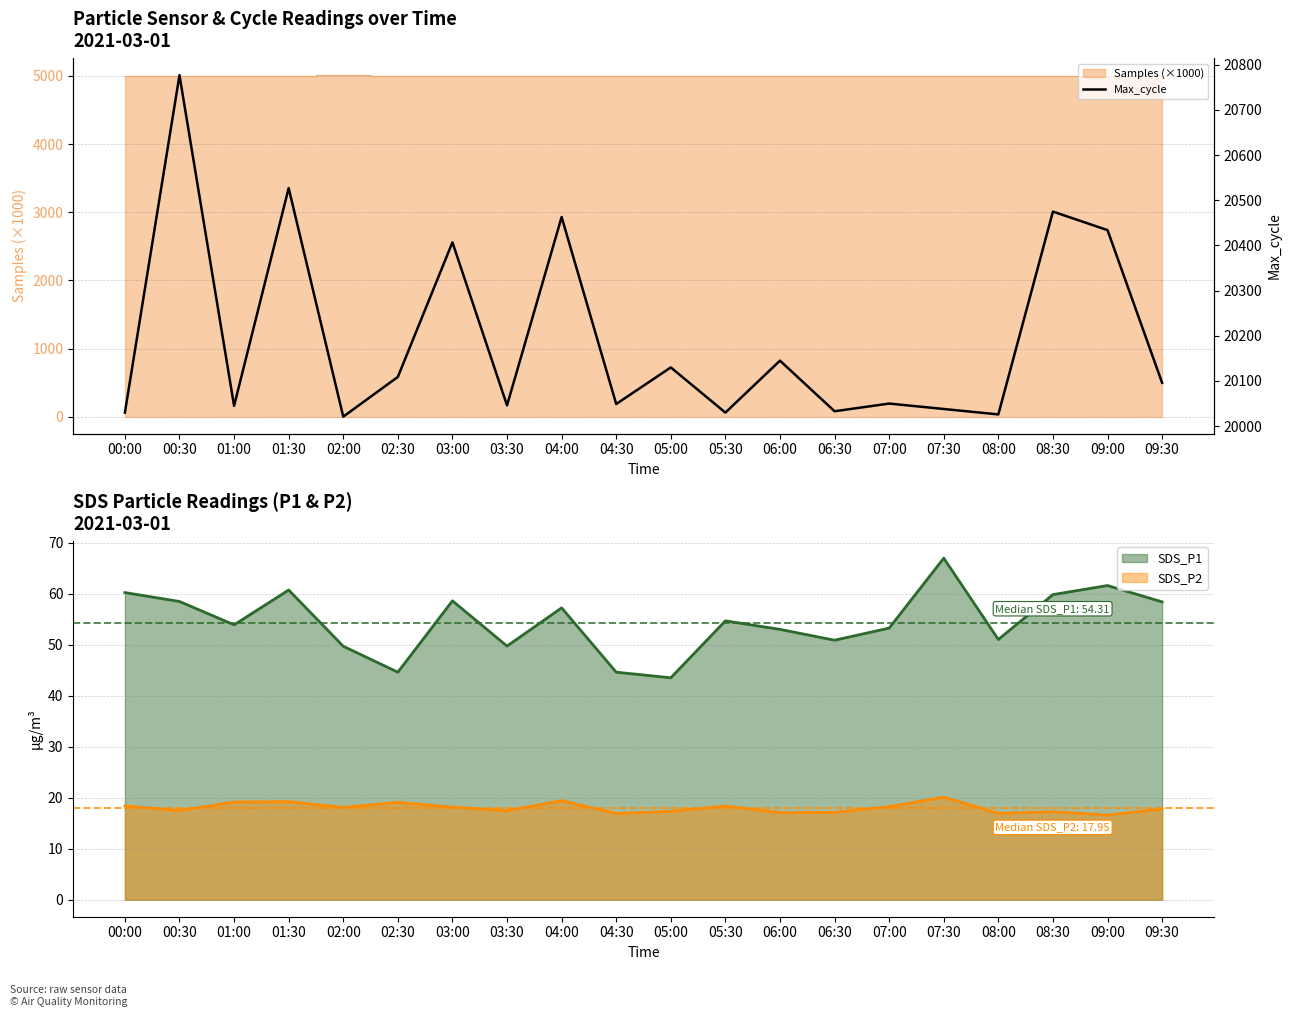

Reading right to left, extract all data points from this chart.

20096	20434	20475	20026	20038	20050	20033	20145	20030	20130	20049	20463	20046	20407	20109	20021	20527	20045	20777	20030